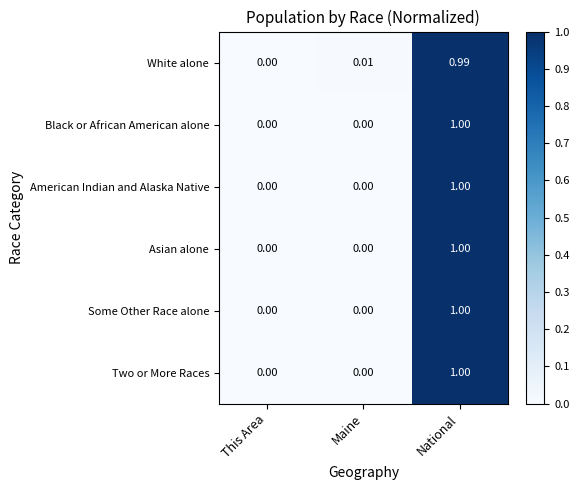

Which category has the highest value in the Two or More Races series?

National